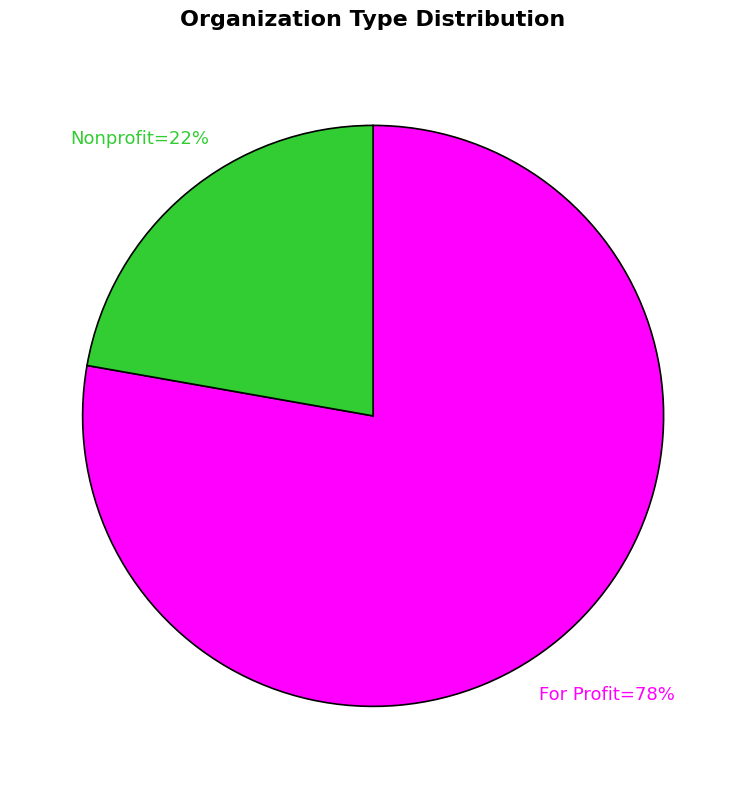

Is there a majority slice in this chart?

Yes